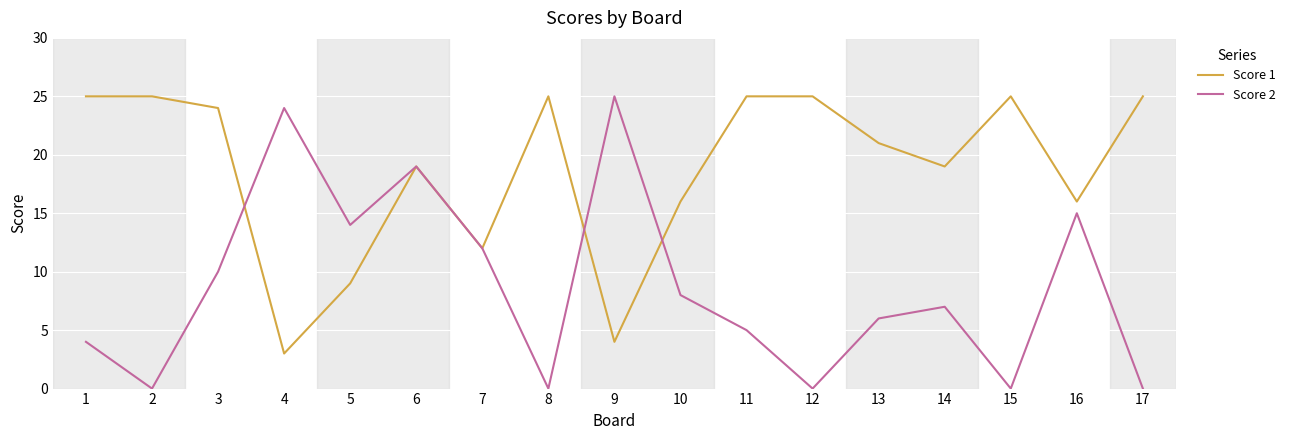

Reading left to right, list all the values displayed in this chart.

Score 1: 25	25	24	3	9	19	12	25	4	16	25	25	21	19	25	16	25
Score 2: 4	0	10	24	14	19	12	0	25	8	5	0	6	7	0	15	0